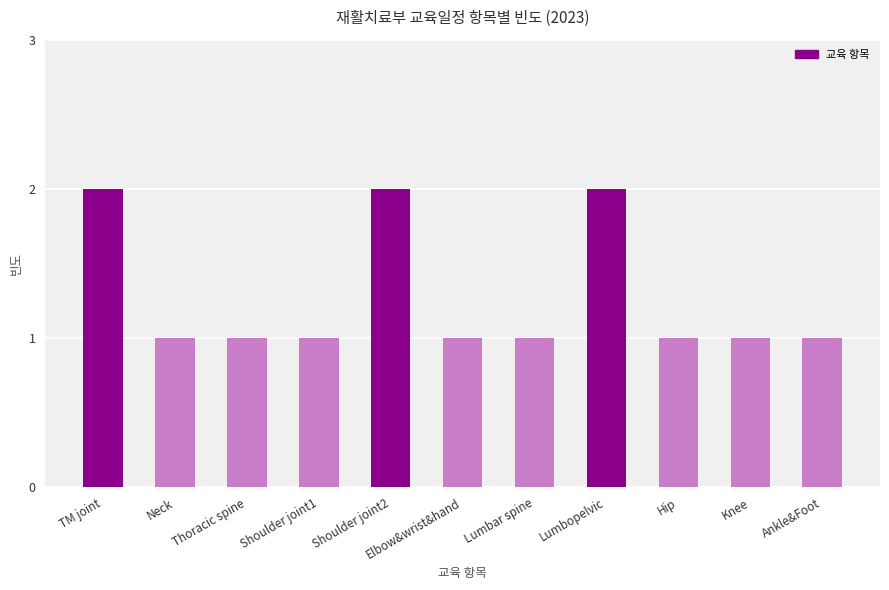

Count the values in the range 1 to 2.

11